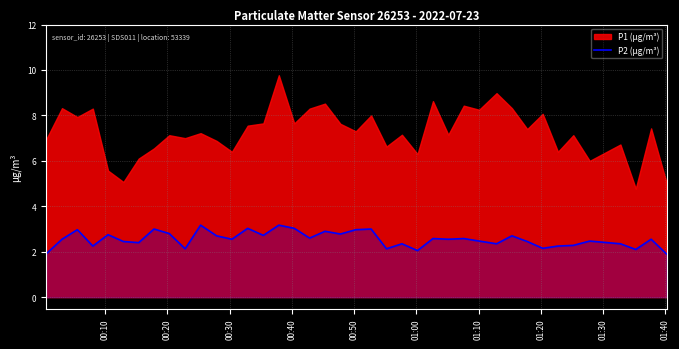

What is the minimum value for P2 (µg/m³)?

1.9